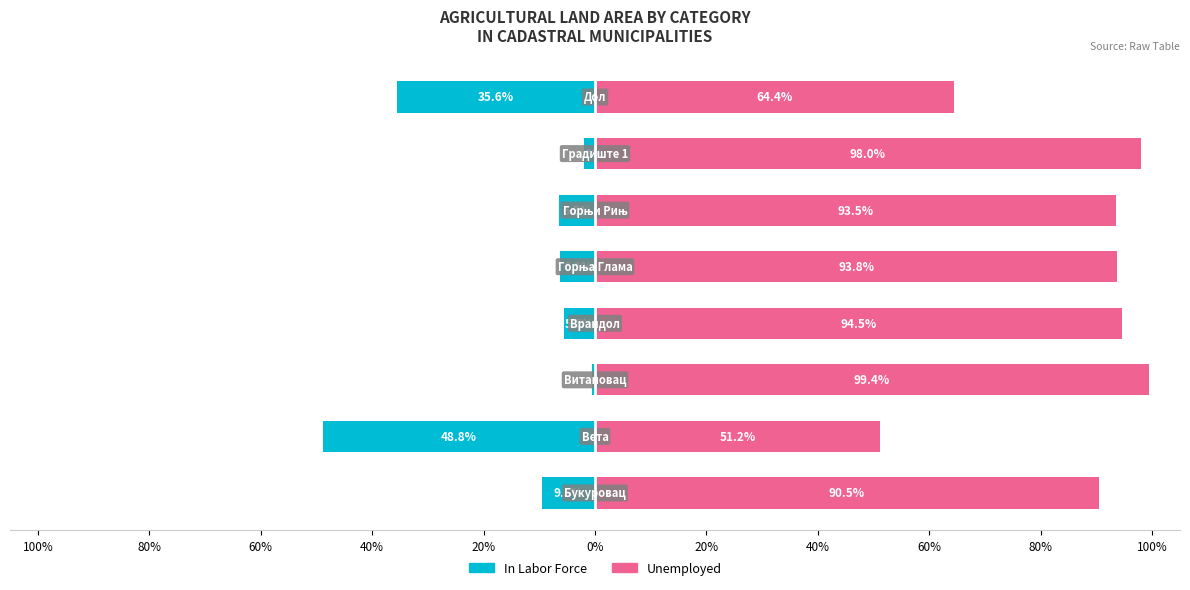

Are the bars grouped side by side (vs. stacked)?

Yes